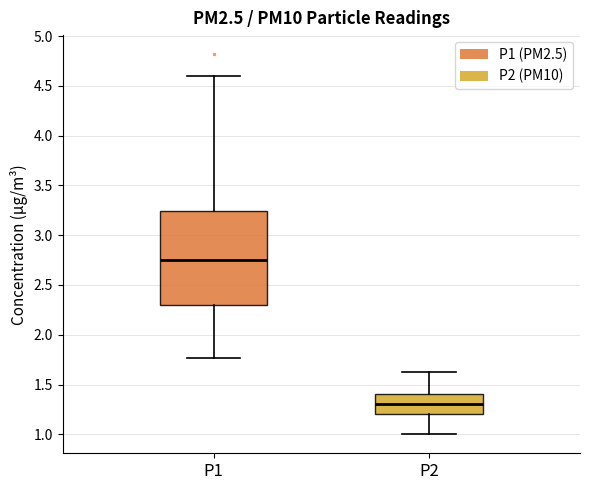

Which box's median line is the highest?

P1